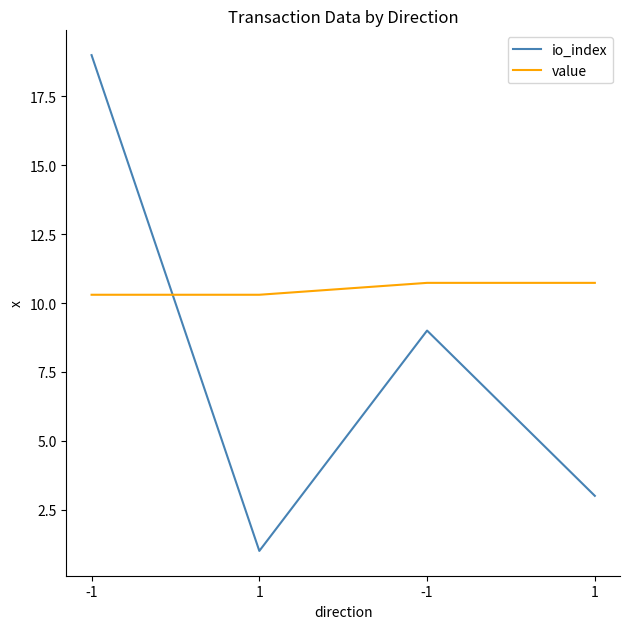

What is the label of the 3rd point from the right?

1